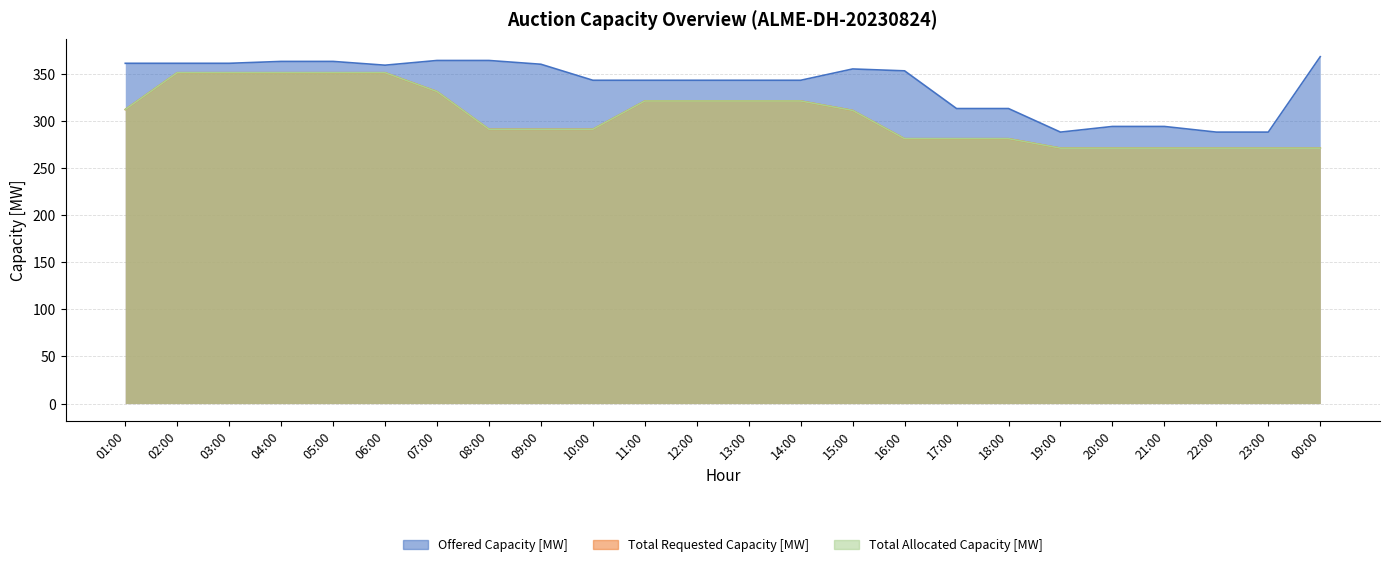

What is the difference between the highest and lowest values at 21:00?

23